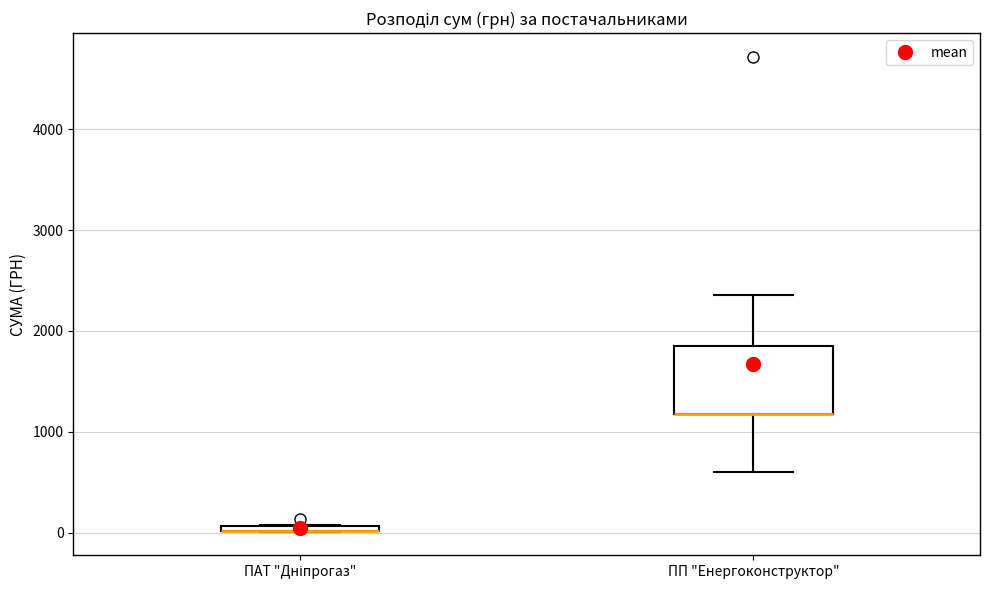

Where is the lower edge of the box for ПАТ "Дніпрогаз" on the y-axis? The values are not printed on the chart, so give them approximately, as read against the axis.

0